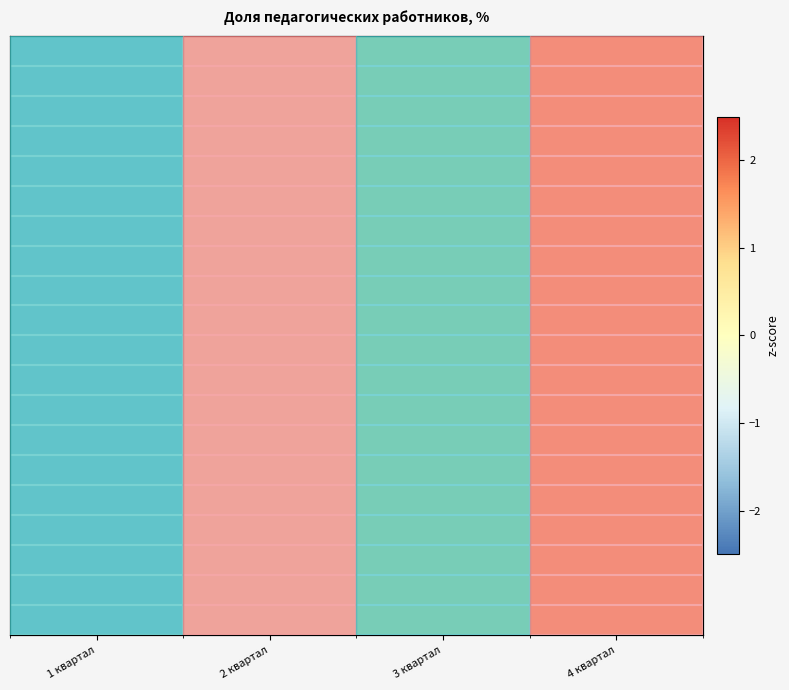

What is the minimum value shown in the chart?

-1.3